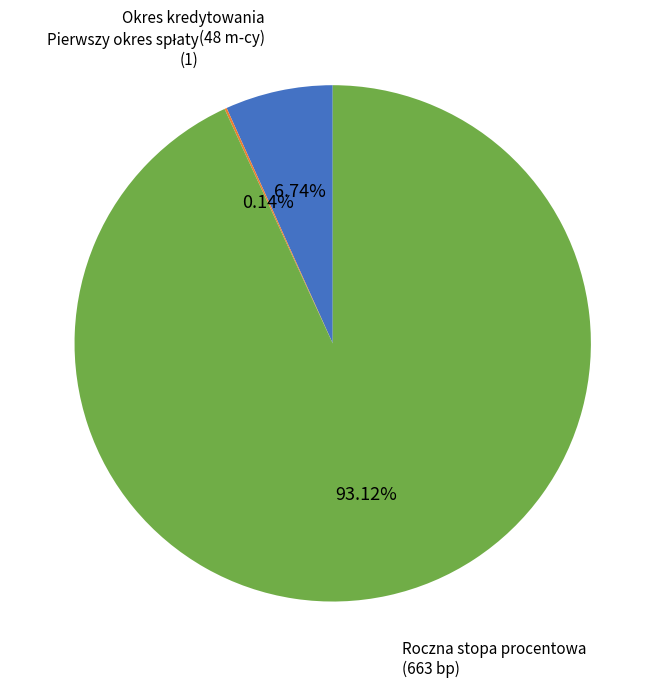

Does any single category account for the majority?

Yes